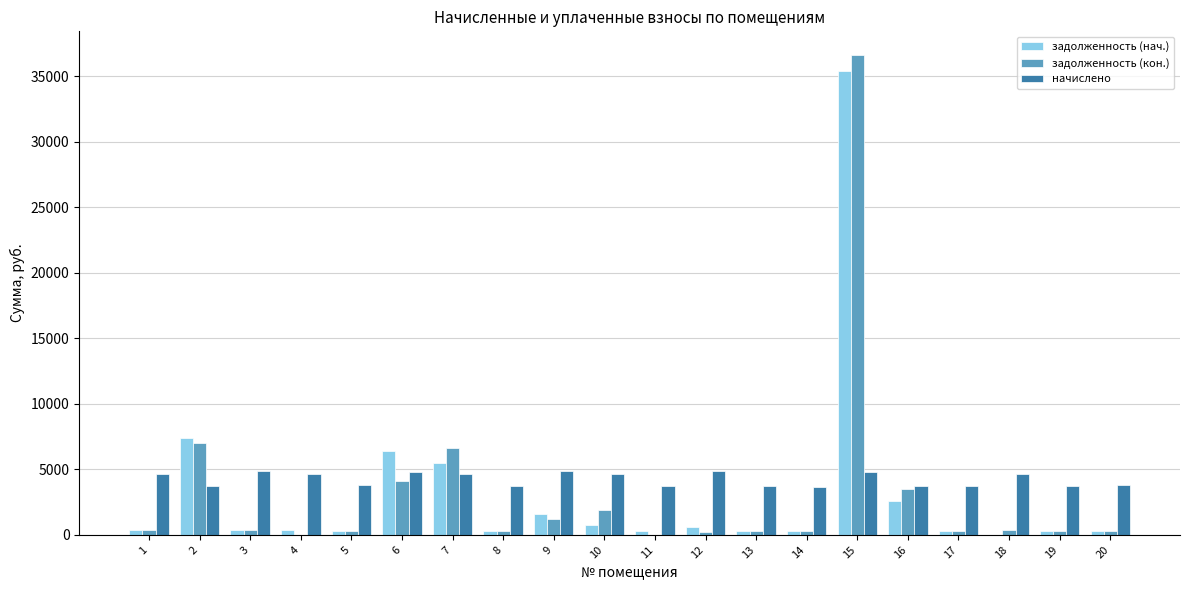

Where is задолженность (кон.) nearest to the value 18295?

2